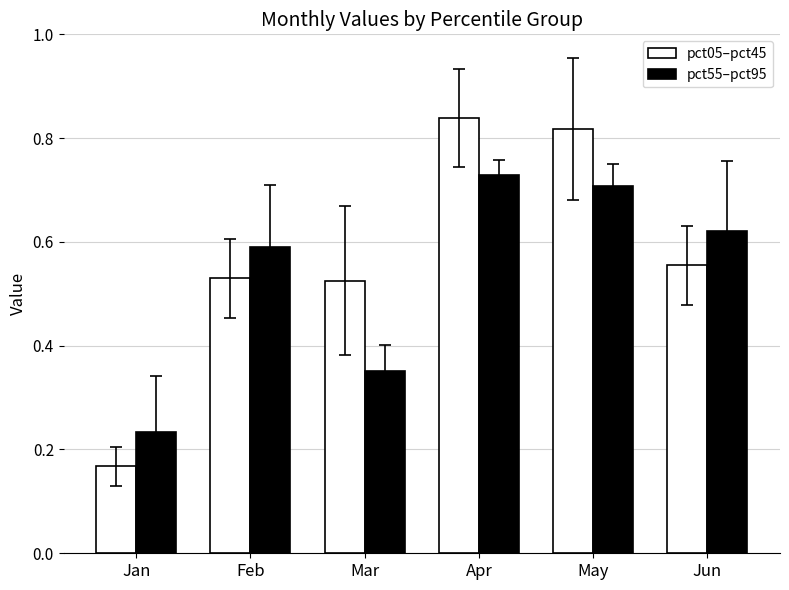

List the series in order of their peak value, lowest first.

pct55–pct95, pct05–pct45